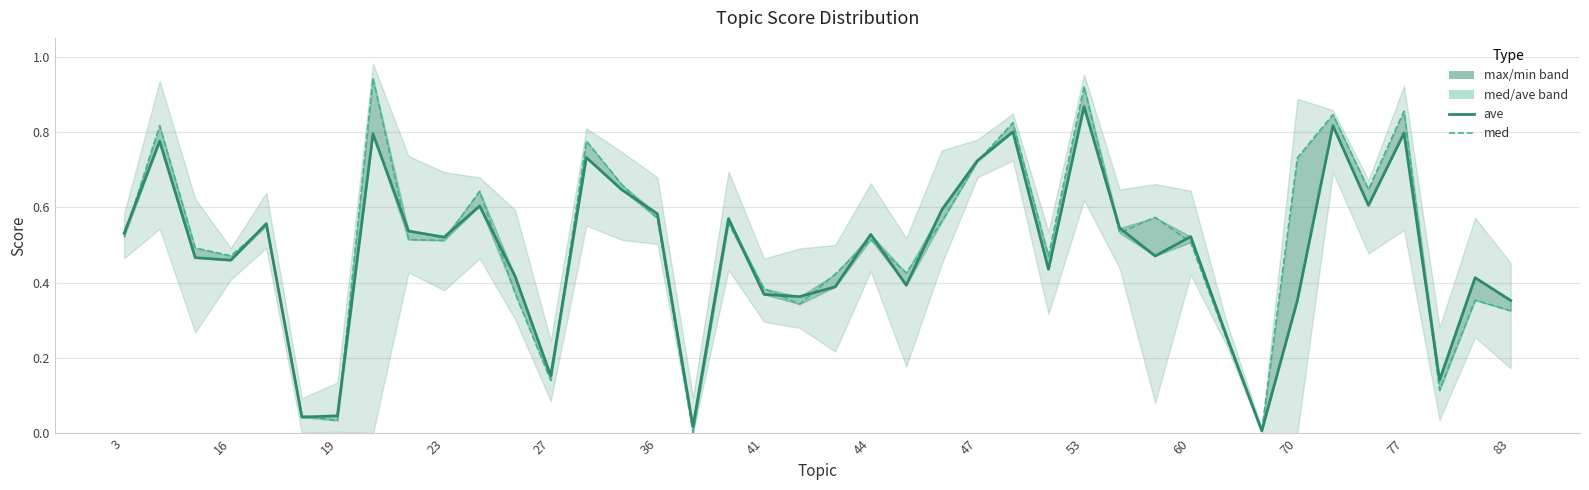

At how many categories does at least one series exceed 0?

40